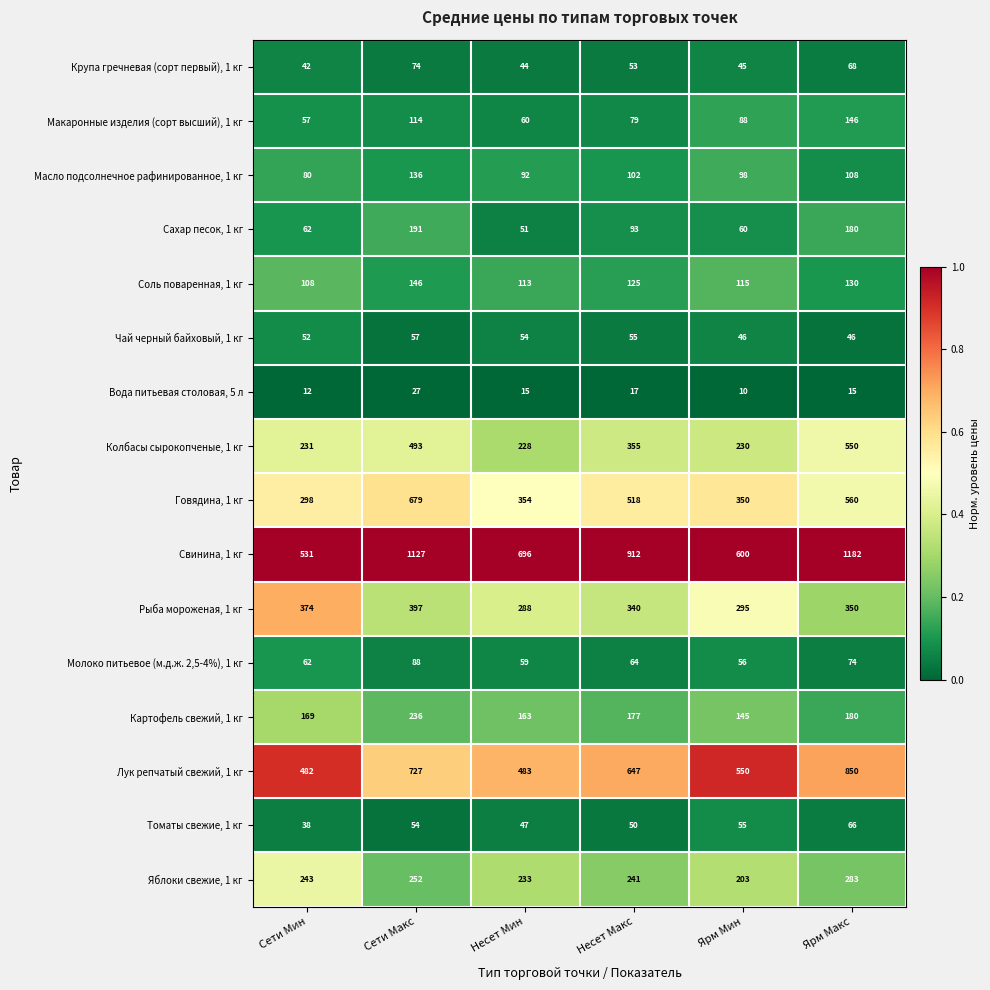

Is it true that Говядина, 1 кг equals 789 at Ярм Макс?

False